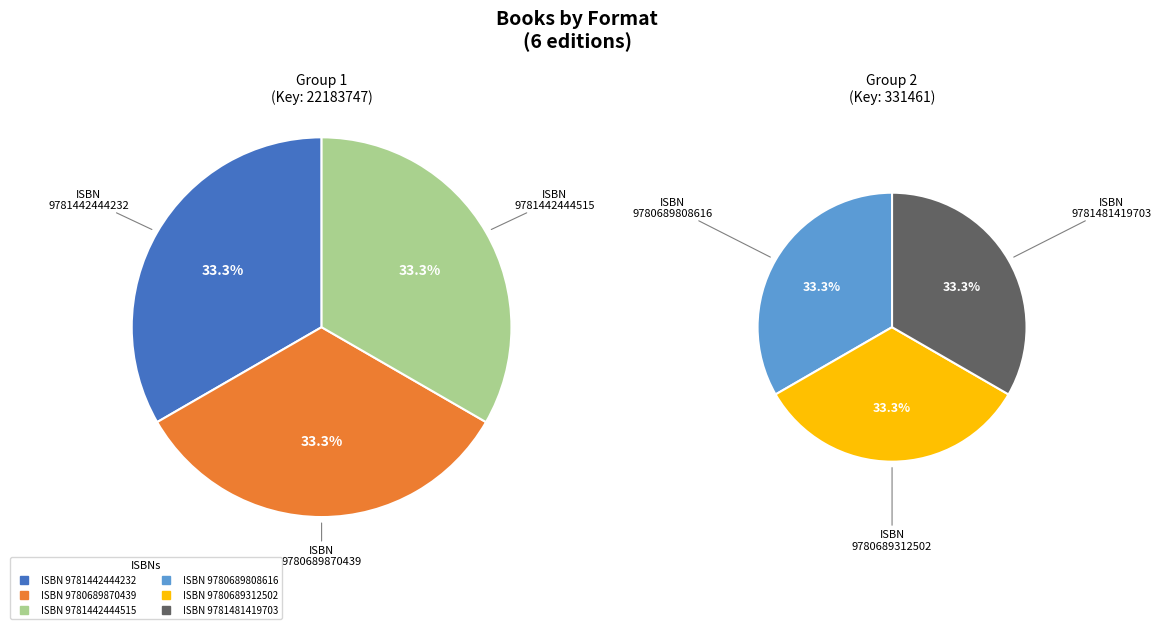

Is 9780689808616 the majority of the pie?

No